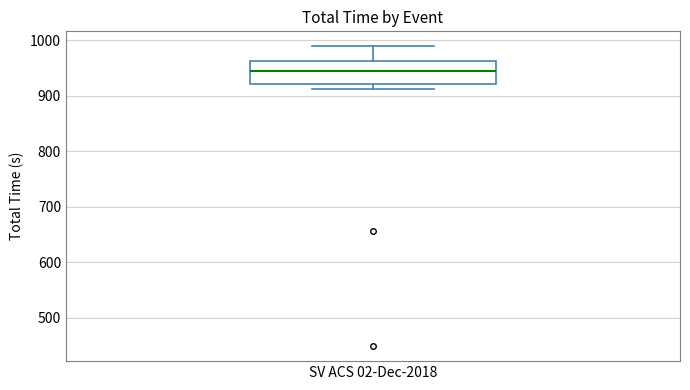

Transcribe this box plot: give where the median line is, the range the box spans, and where the two whiskers end, as read against the y-axis. The values are not printed on the chart, so give them approximately, as read against the axis.

median 940, box 920 to 960, whiskers 910 to 990